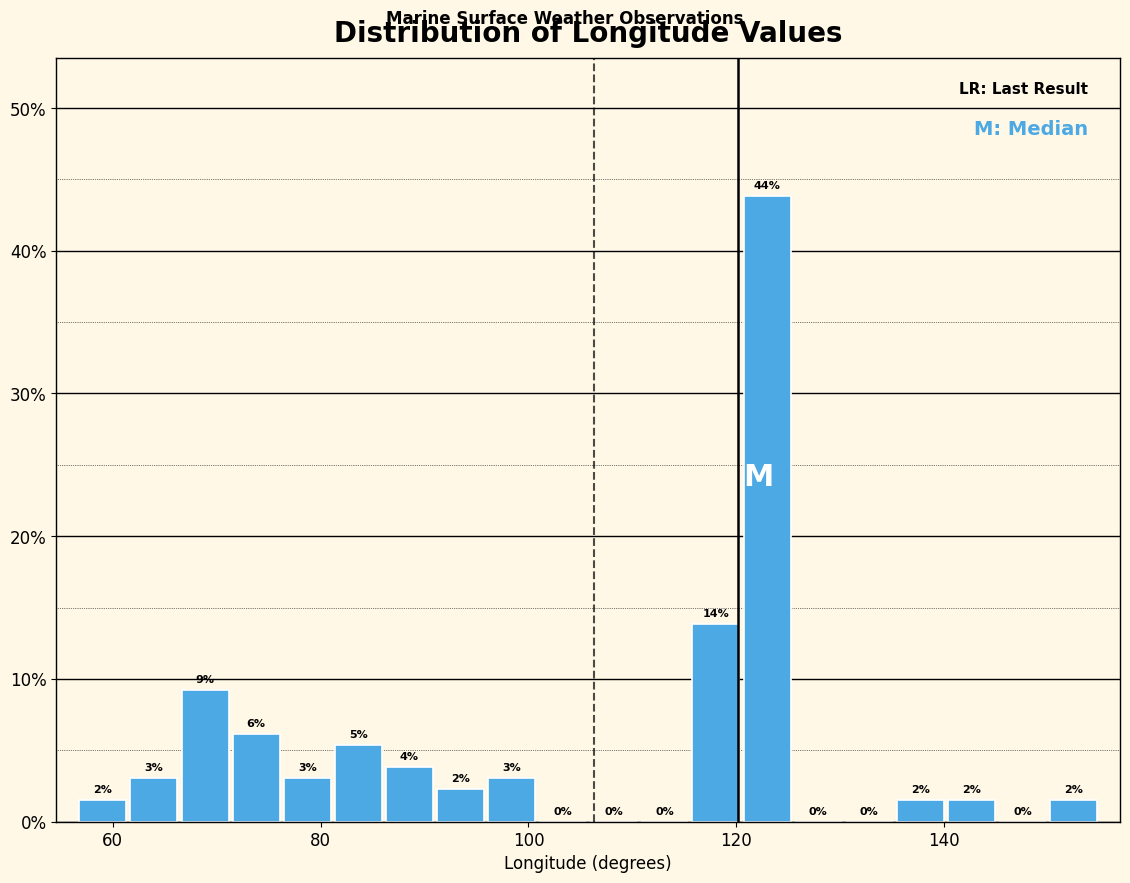

Around what value on the x-axis is the tallest bar? Give the approximate position of its centre, as read against the axis.

122